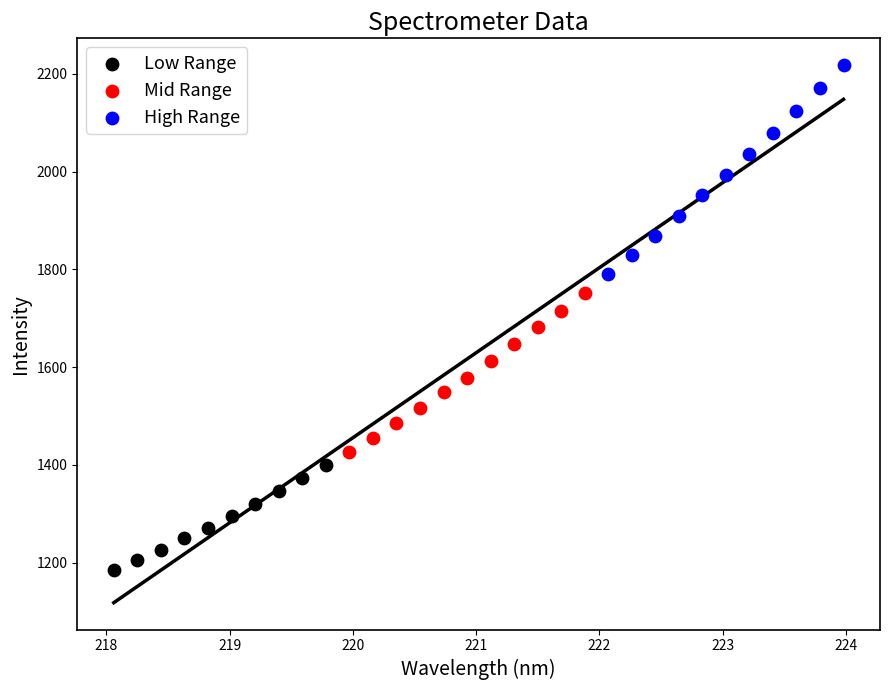

Which series reaches the maximum Y coordinate?

High Range